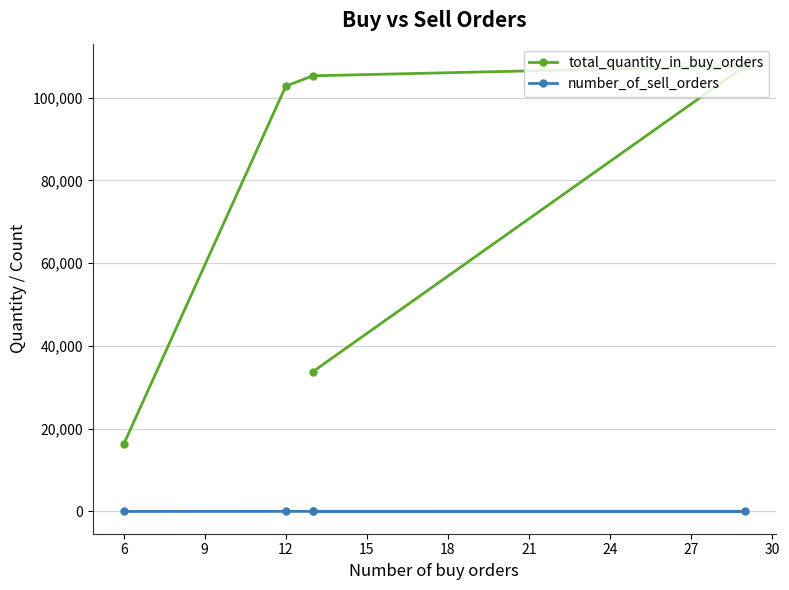

The value of total_quantity_in_buy_orders at 3 is 54473. True or false?

False